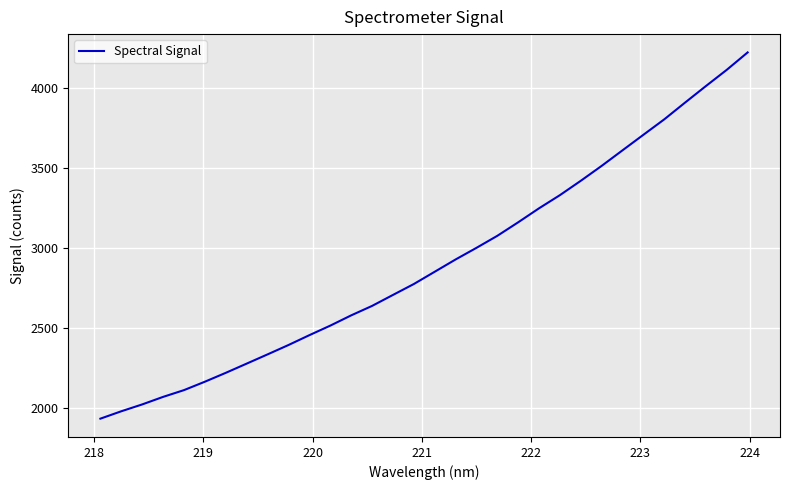

What is the average value?

2910.4